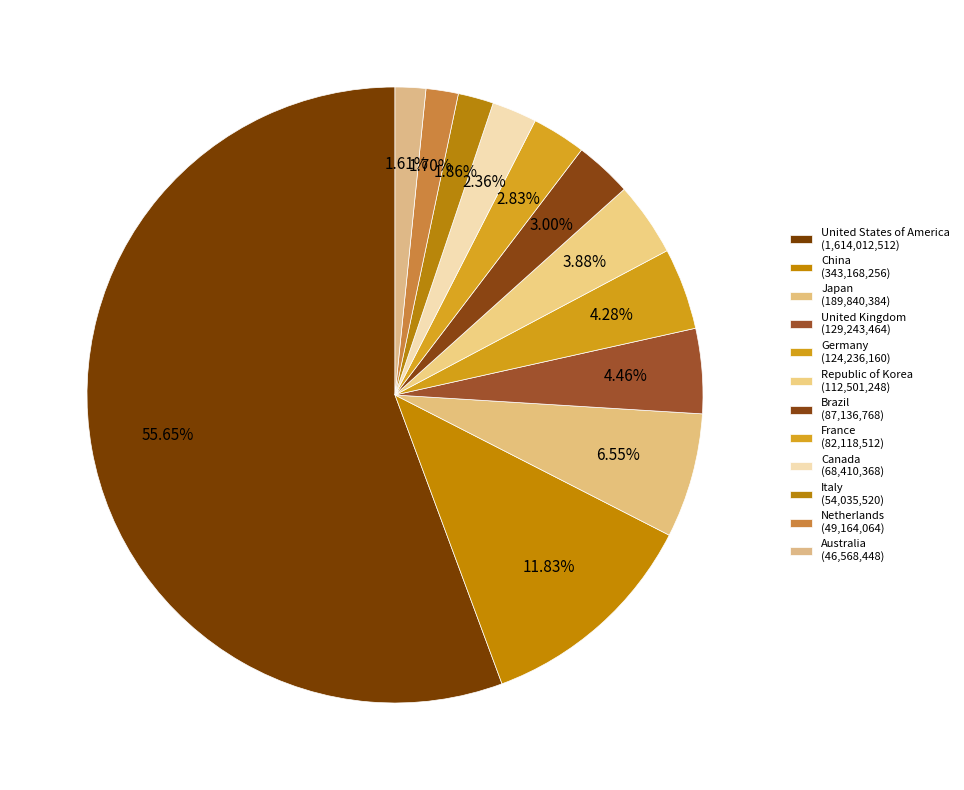

Is there any slice that represents more than half of the pie?

Yes